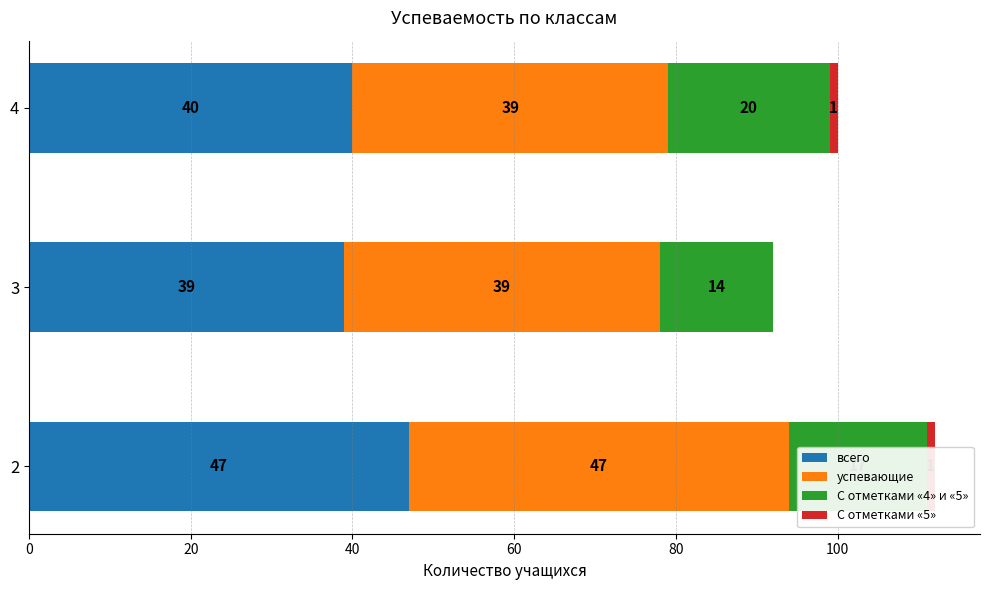

How many categories are shown in the chart?

3